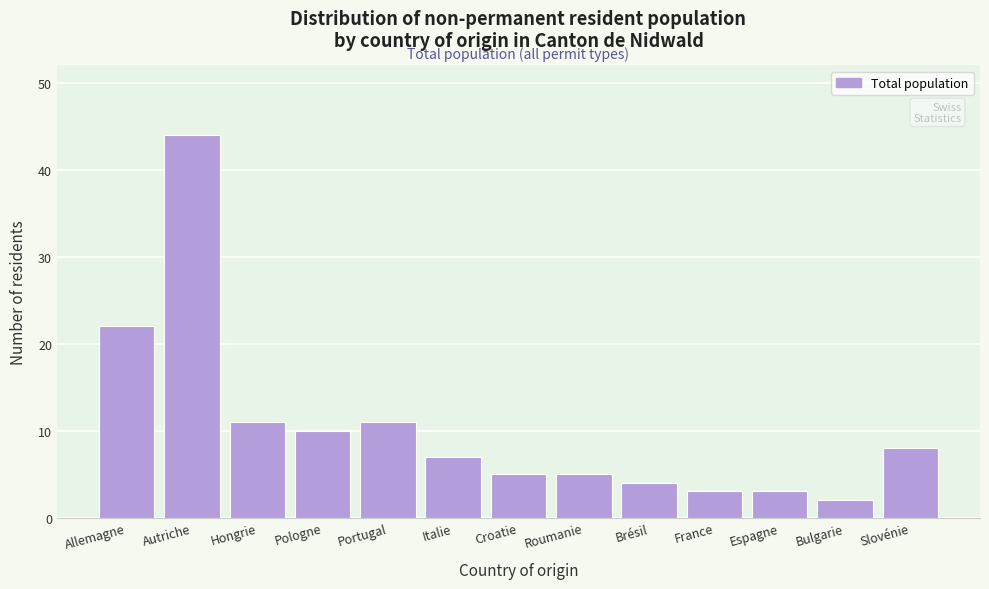

Reading left to right, transcribe all the data shown in this chart.

22	44	11	10	11	7	5	5	4	3	3	2	8